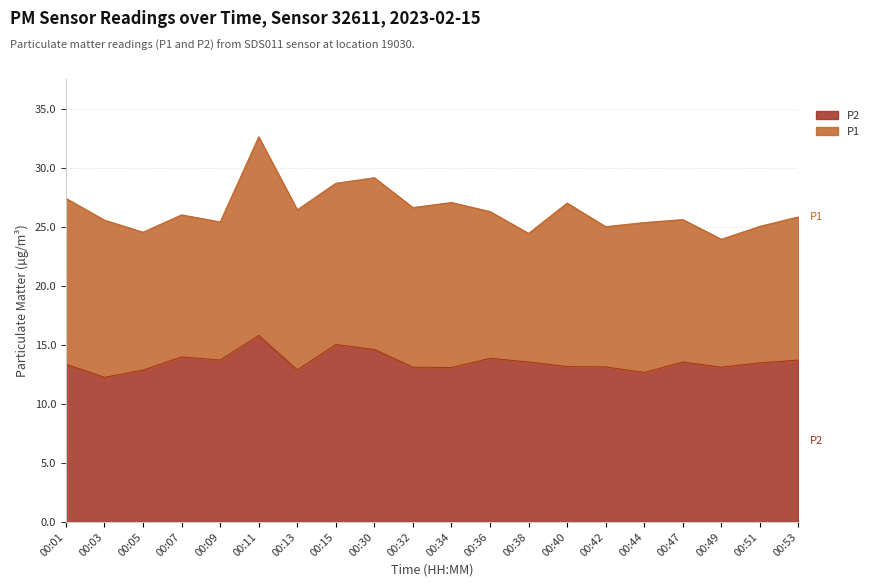

Rank the series by their maximum value, from lowest to highest.

P2, P1